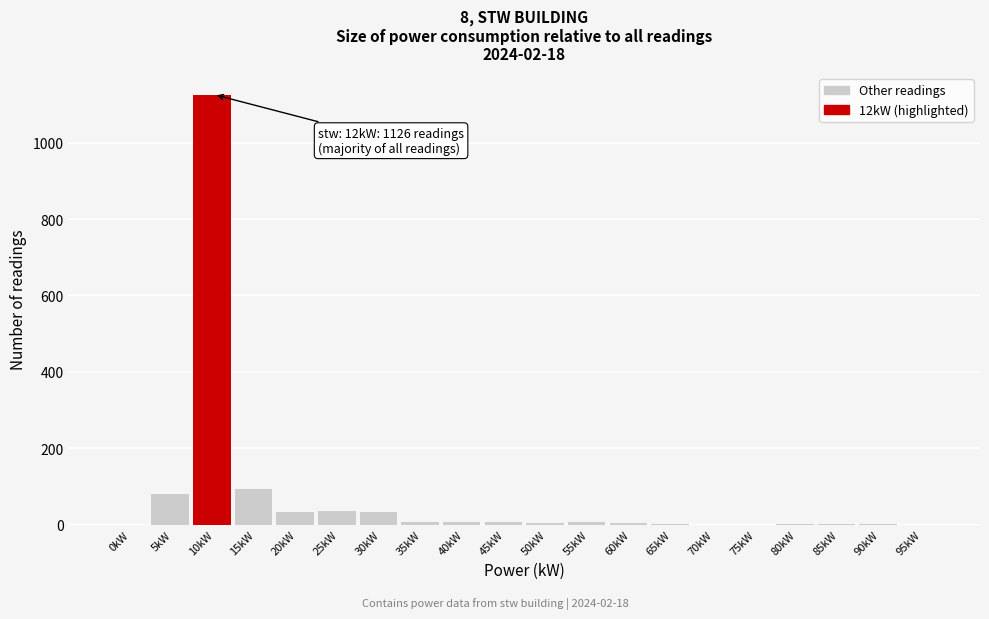

At which label is the value closest to 563?

15kW